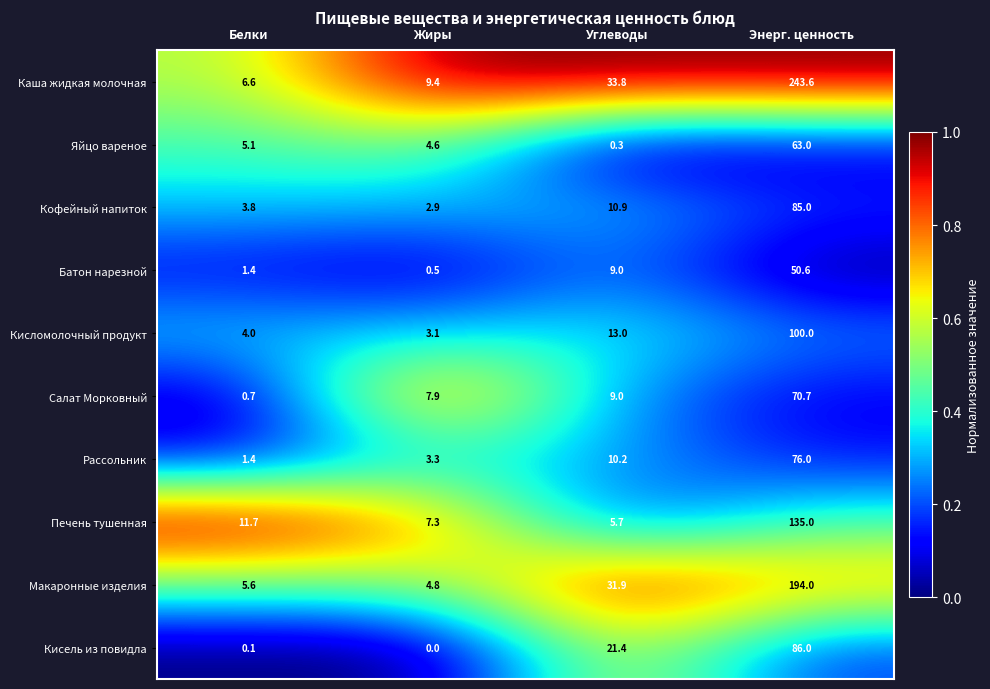

What is the maximum value shown in the chart?

243.6